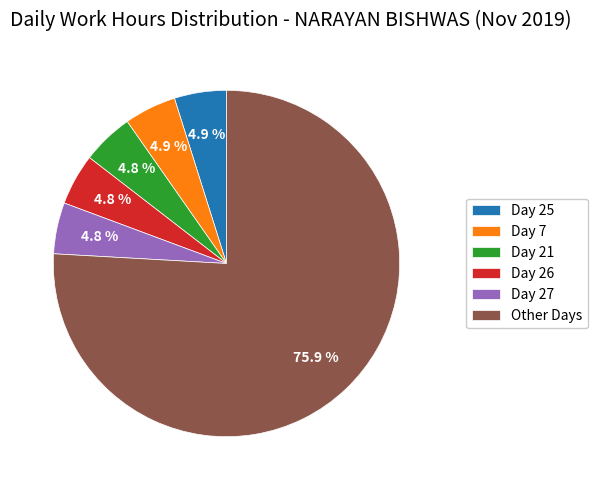

What is the largest slice in the pie chart?

Other Days